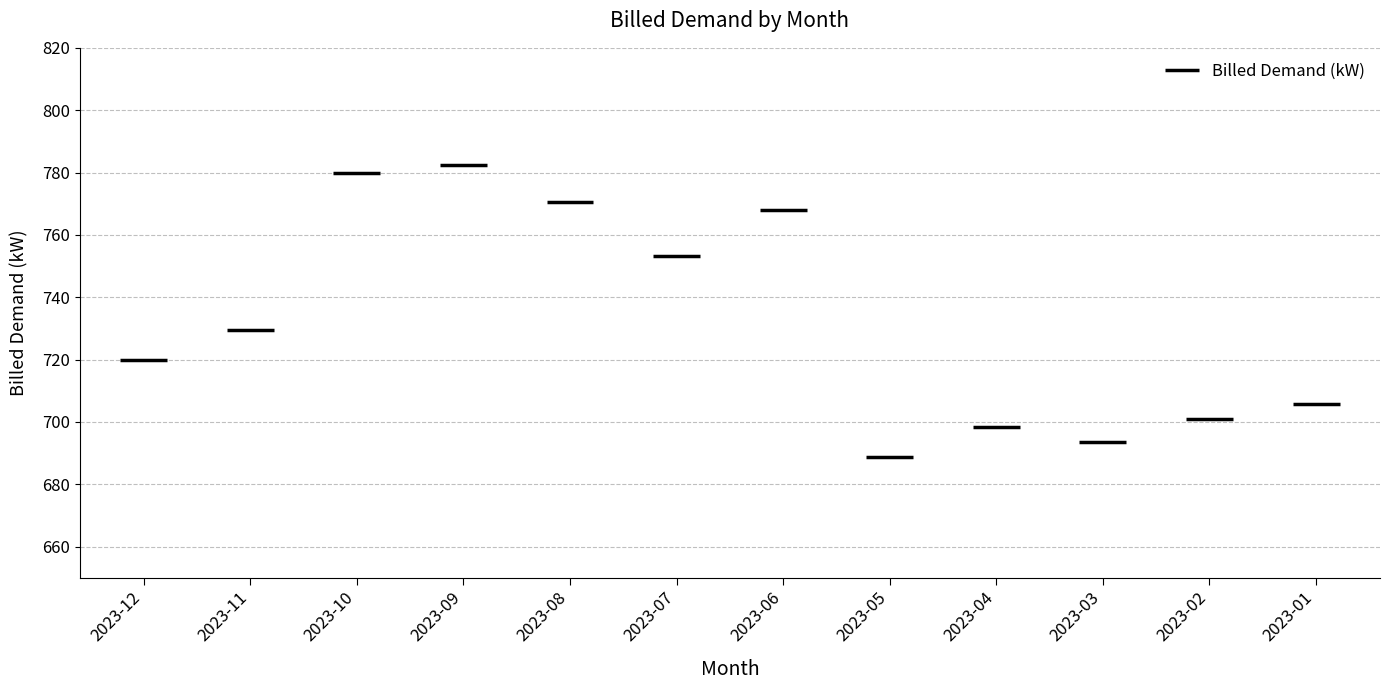

What is the sum of all values?

8791.0